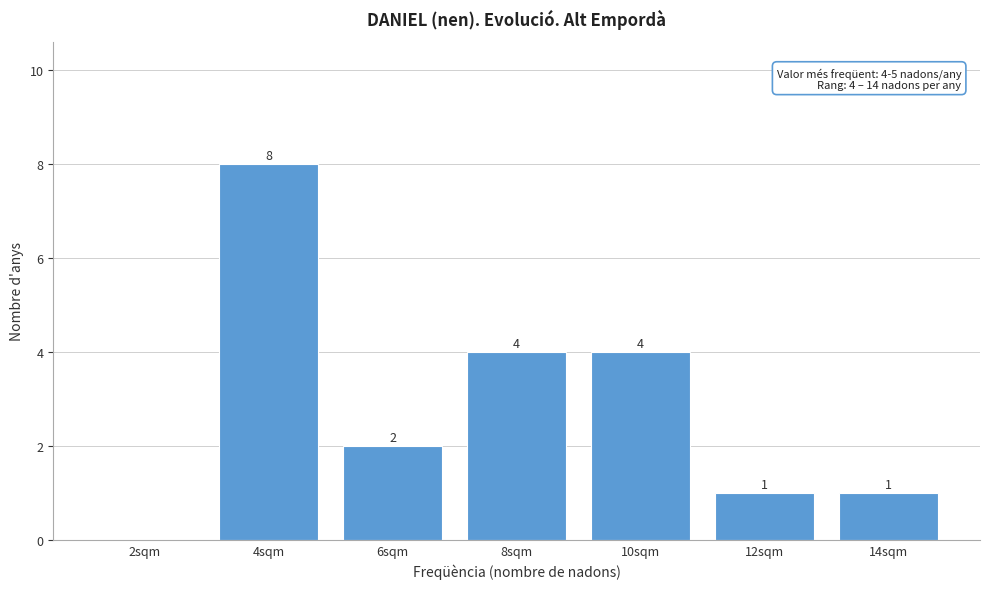

Reading left to right, list all the values displayed in this chart.

2sqm=0	4sqm=8	6sqm=2	8sqm=4	10sqm=4	12sqm=1	14sqm=1